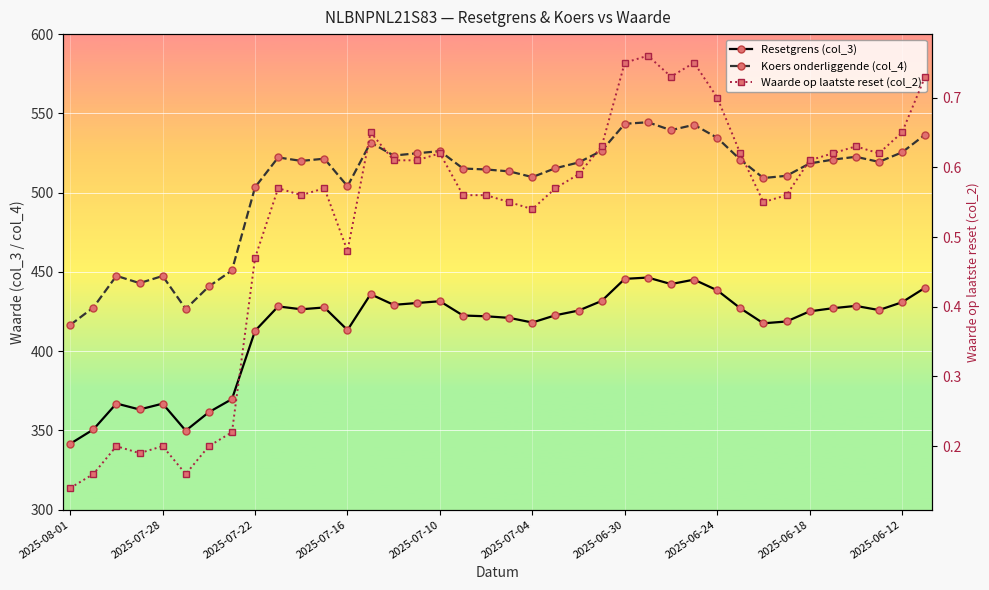

What is the minimum value shown in the chart?

0.1